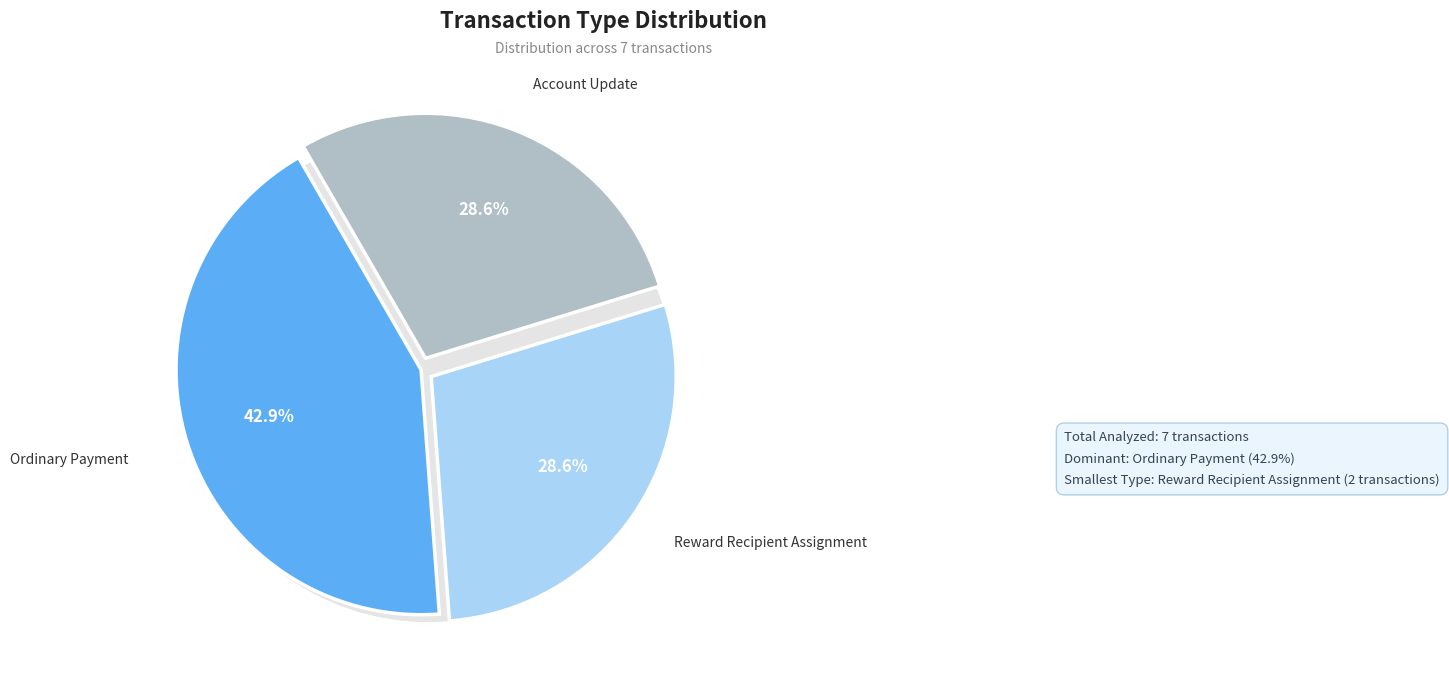

What is the smallest slice in the pie chart?

Reward Recipient Assignment